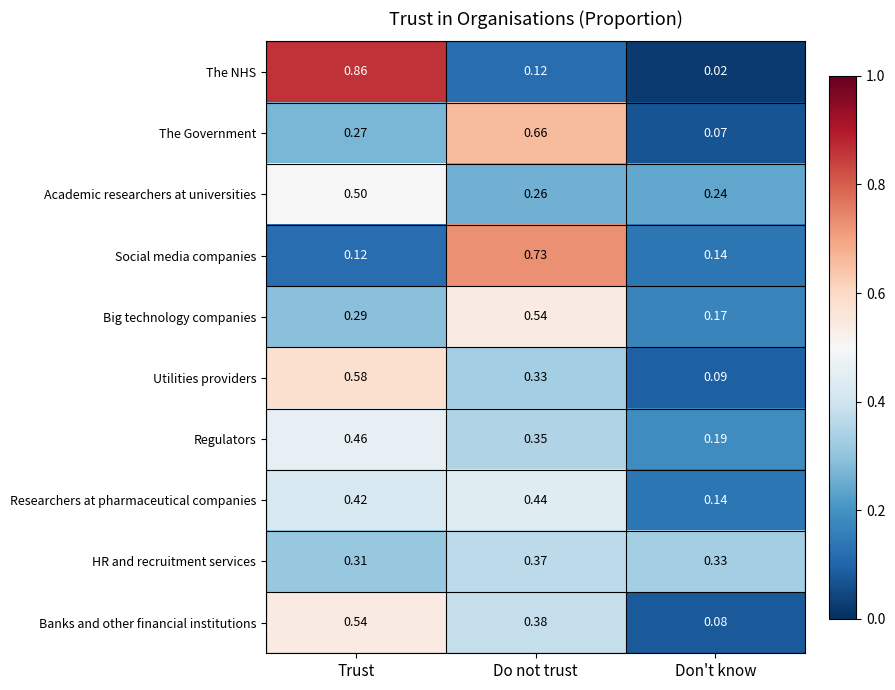

At Do not trust, list the series in order from largest to smallest.

Social media companies, The Government, Big technology companies, Researchers at pharmaceutical companies, Banks and other financial institutions, HR and recruitment services, Regulators, Utilities providers, Academic researchers at universities, The NHS